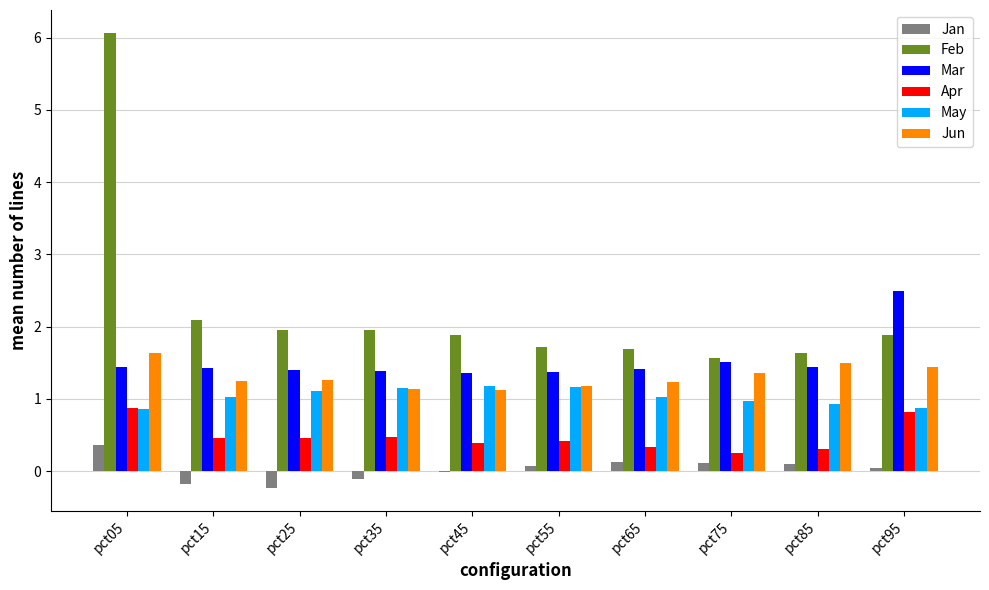

What is the maximum value shown in the chart?

6.1